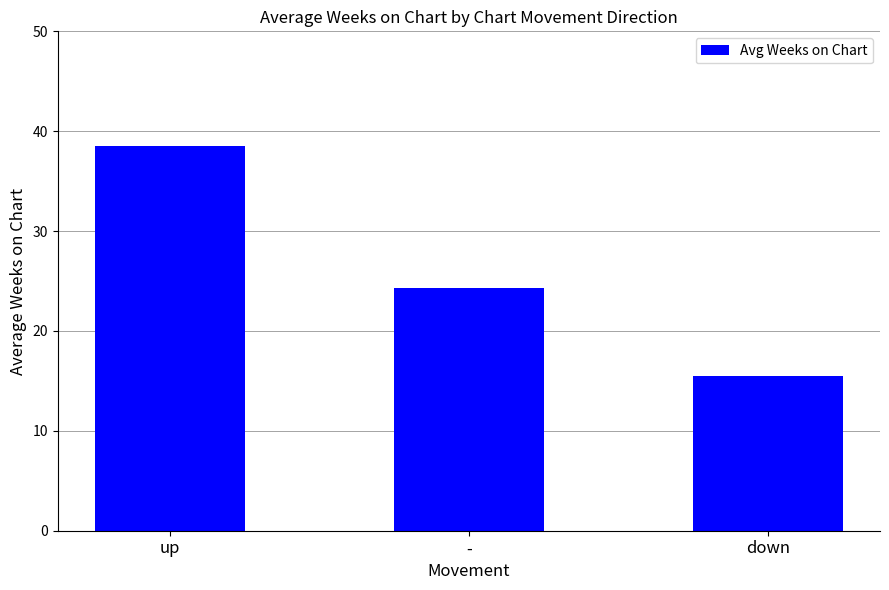

List the labels in order of value, largest first.

up, -, down